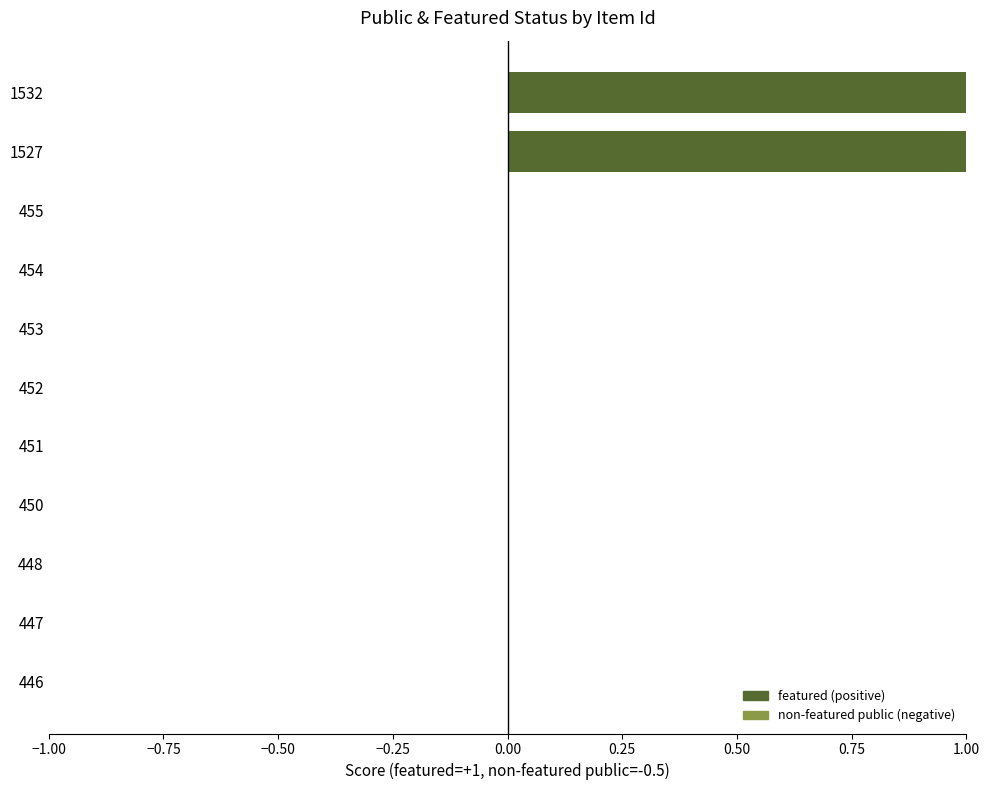

How many values are between 0 and 1?

11